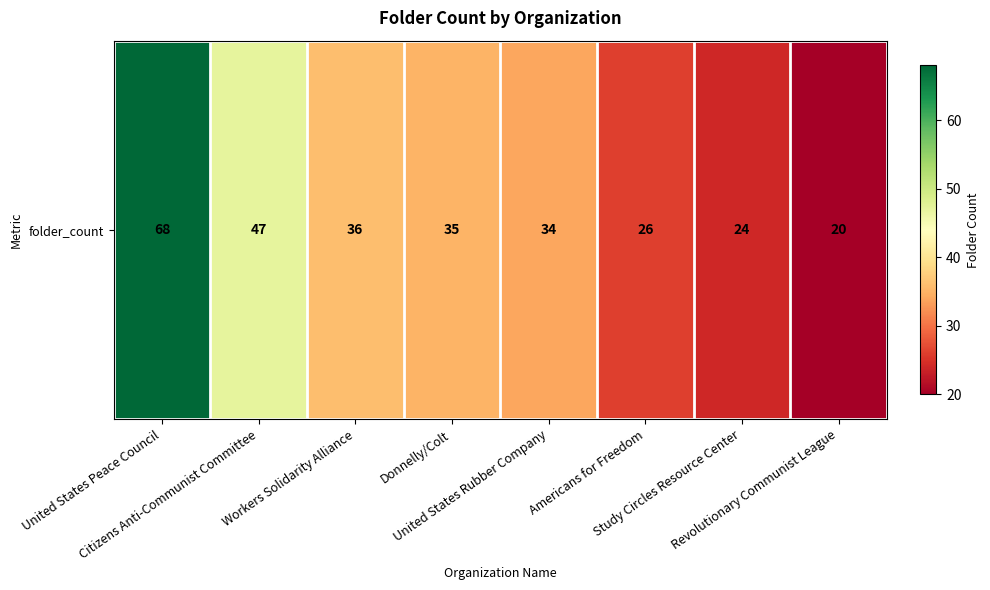

Reading left to right, list all the values displayed in this chart.

68	47	36	35	34	26	24	20